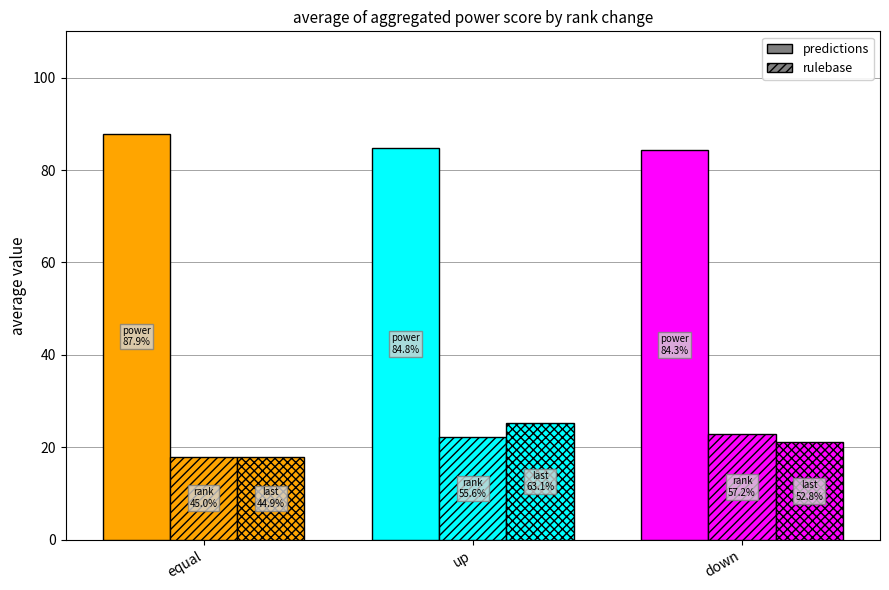

At which category does the chart reach its minimum across all series?

equal